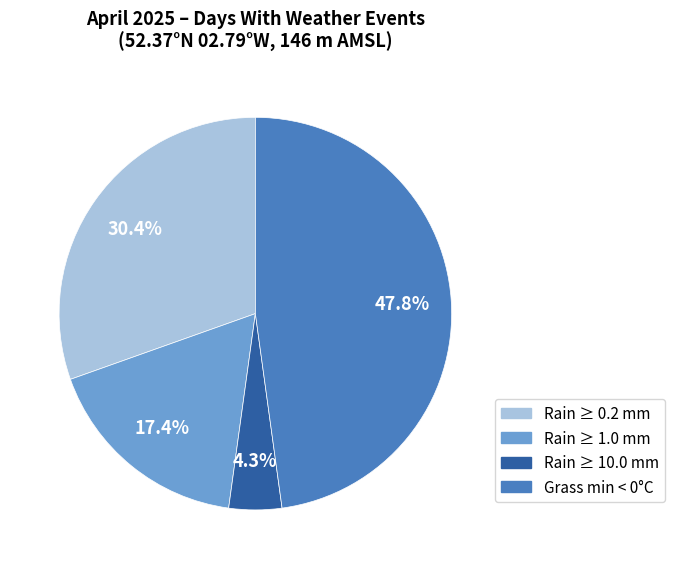

What is the largest slice in the pie chart?

Grass min < 0°C